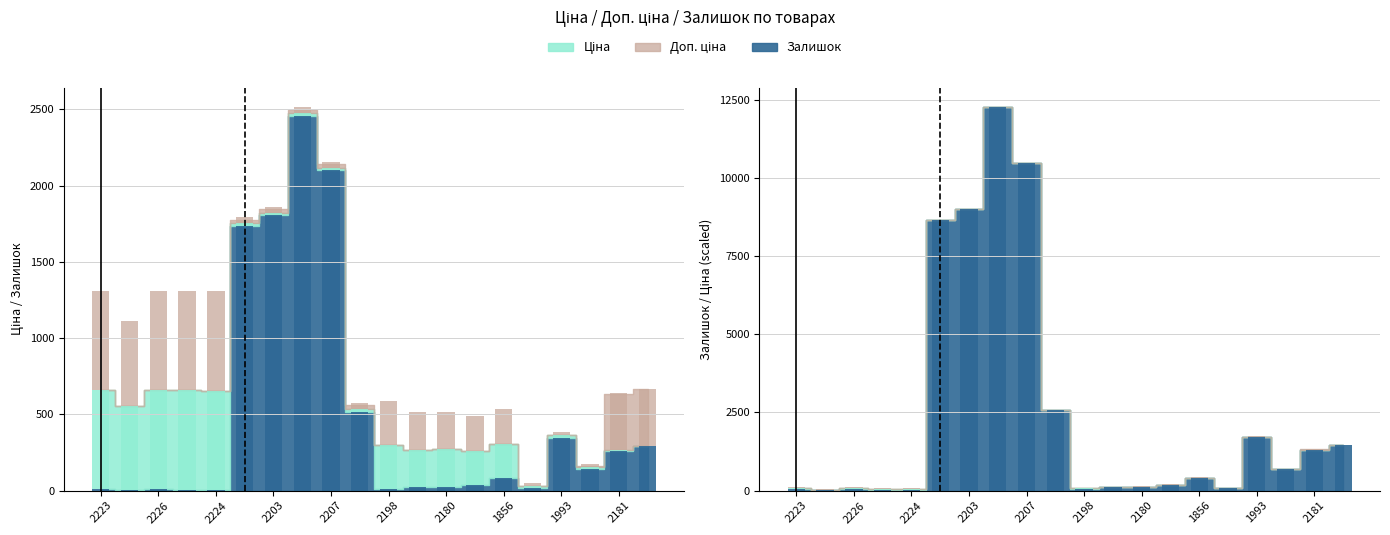

How many groups of bars are there?

20